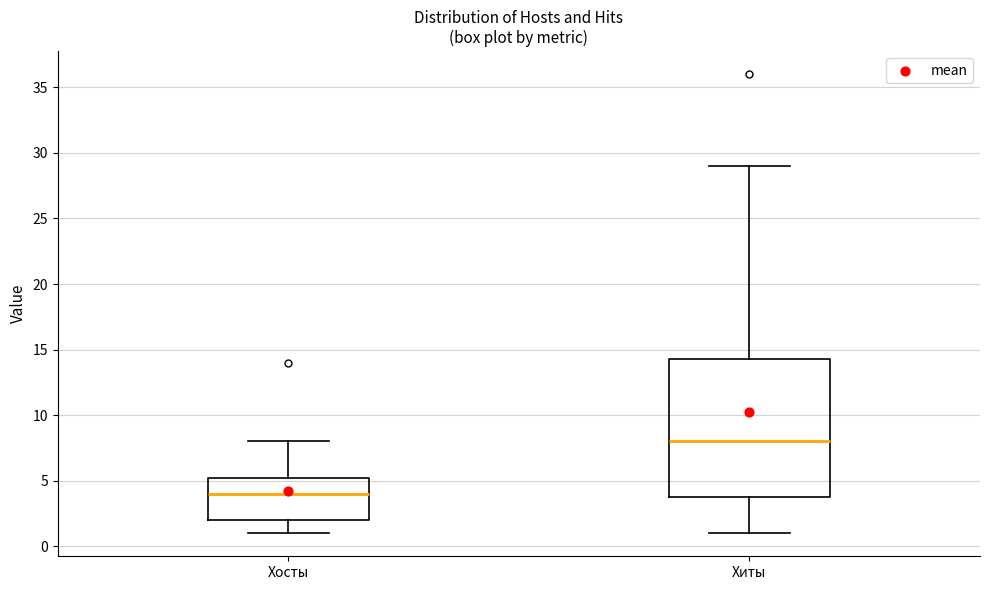

Comparing the boxes themselves (not the whiskers), which one is the tallest?

Хиты